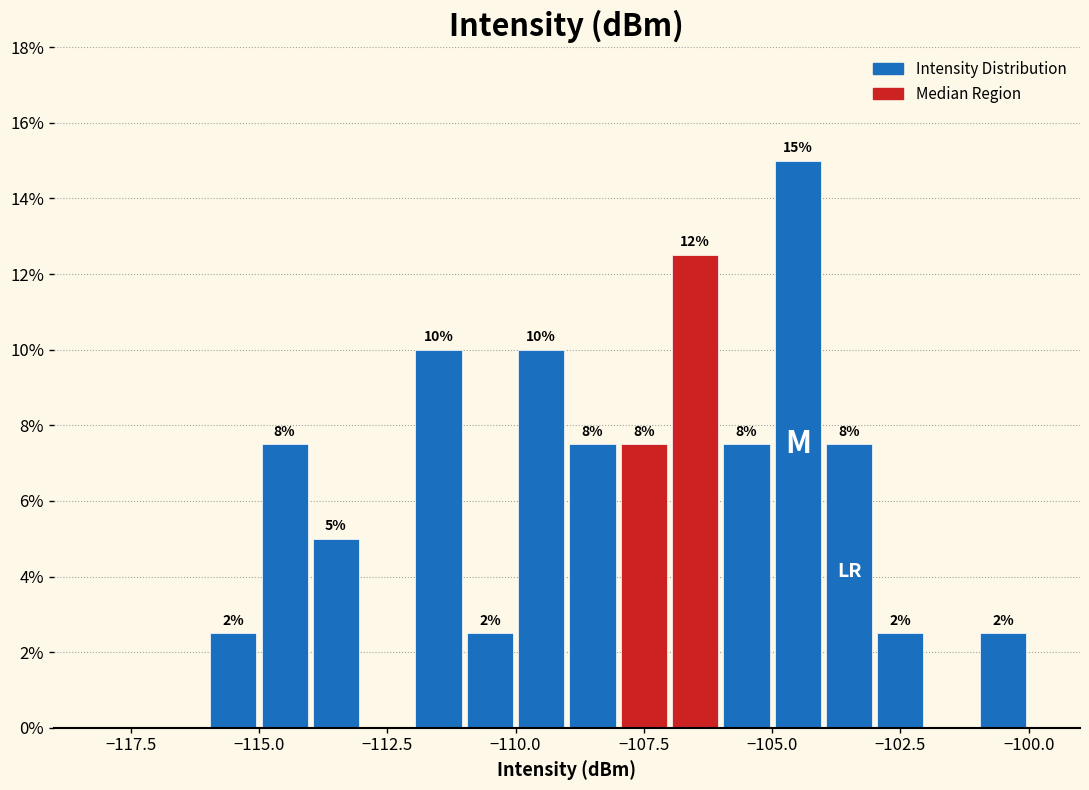

Around what value on the x-axis is the tallest bar? Give the approximate position of its centre, as read against the axis.

-104.5